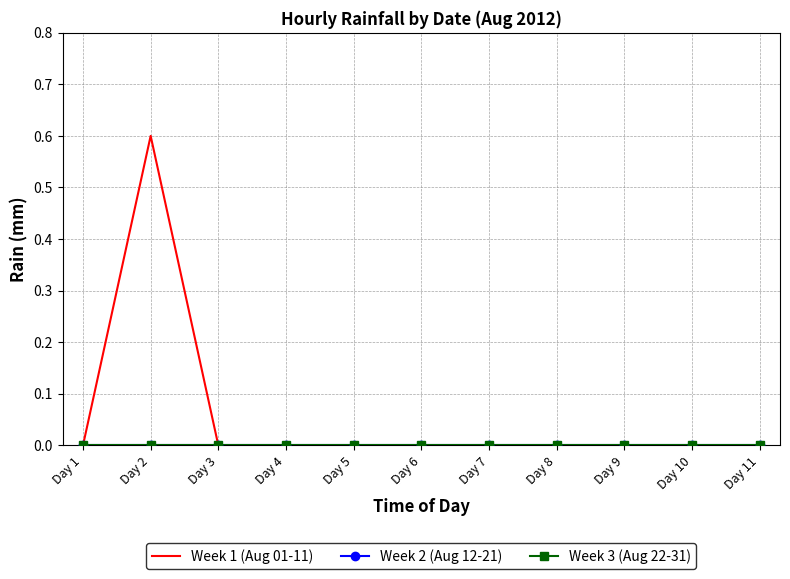

At how many categories does at least one series exceed 0?

1